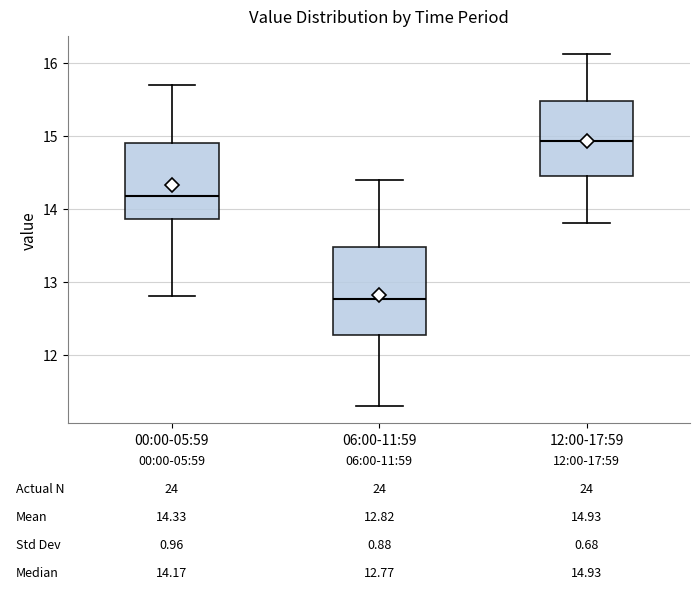

Which box is the tallest, from its lower edge to its upper edge?

06:00-11:59